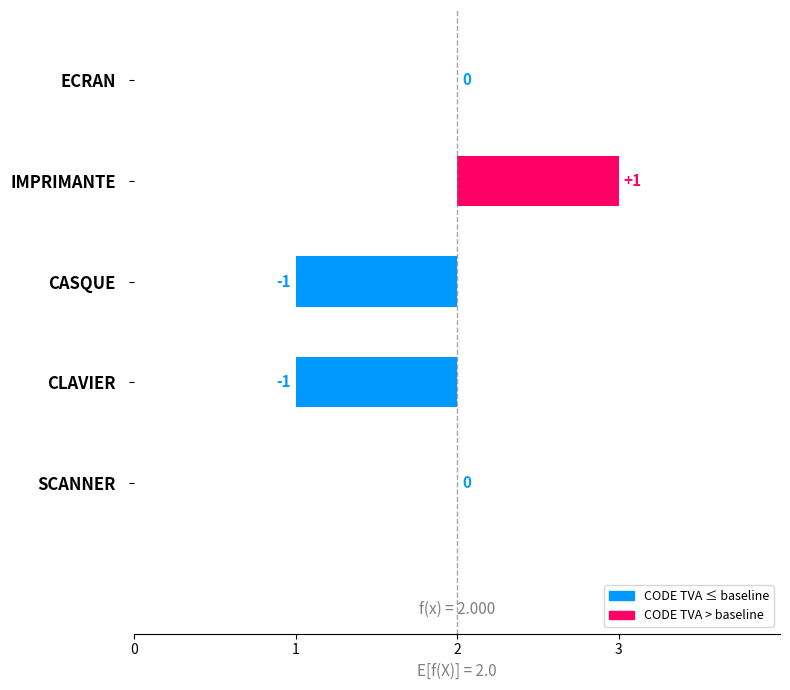

What is the ratio of the value at SCANNER to the value at IMPRIMANTE?

0.7